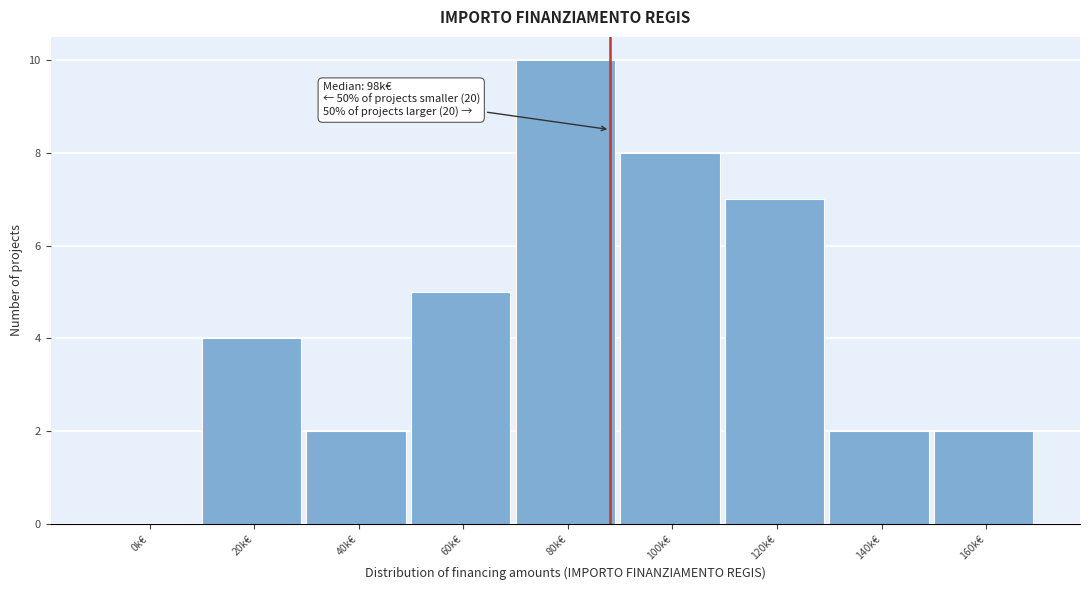

Reading left to right, transcribe all the data shown in this chart.

0k€=0	20k€=4	40k€=2	60k€=5	80k€=10	100k€=8	120k€=7	140k€=2	160k€=2